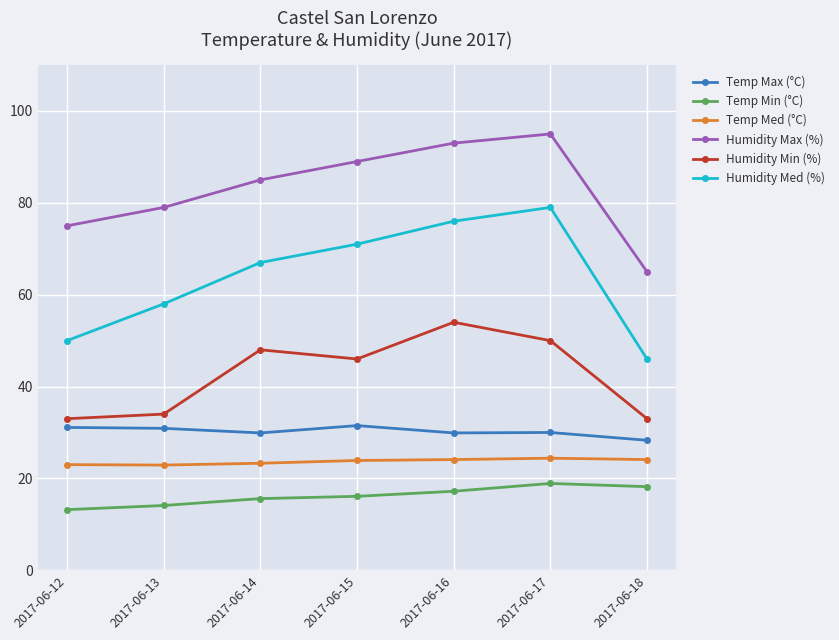

True or false: Temp Max (°C) has more than 0 interior local peaks.

True